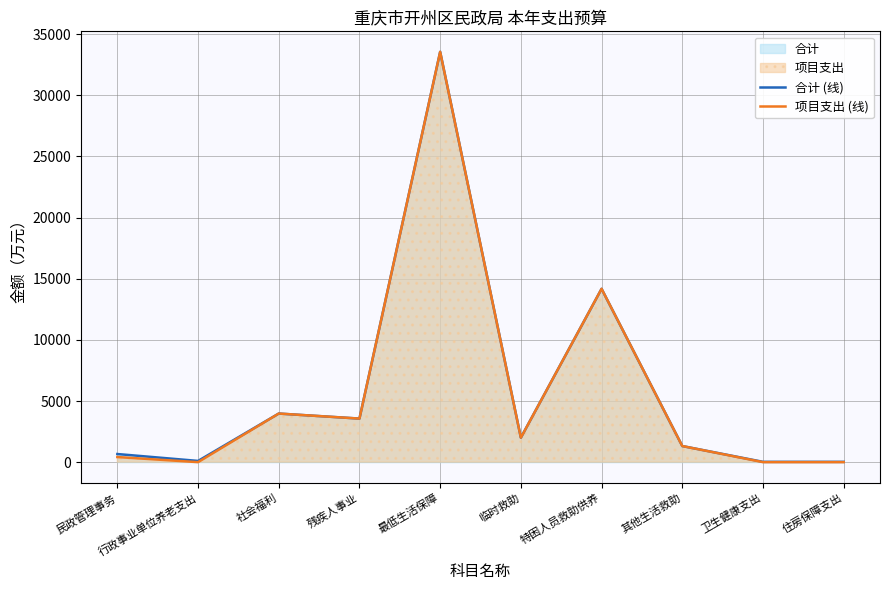

List the labels in order of 项目支出 (线) value, largest first.

最低生活保障, 特困人员救助供养, 社会福利, 残疾人事业, 临时救助, 其他生活救助, 民政管理事务, 行政事业单位养老支出, 卫生健康支出, 住房保障支出